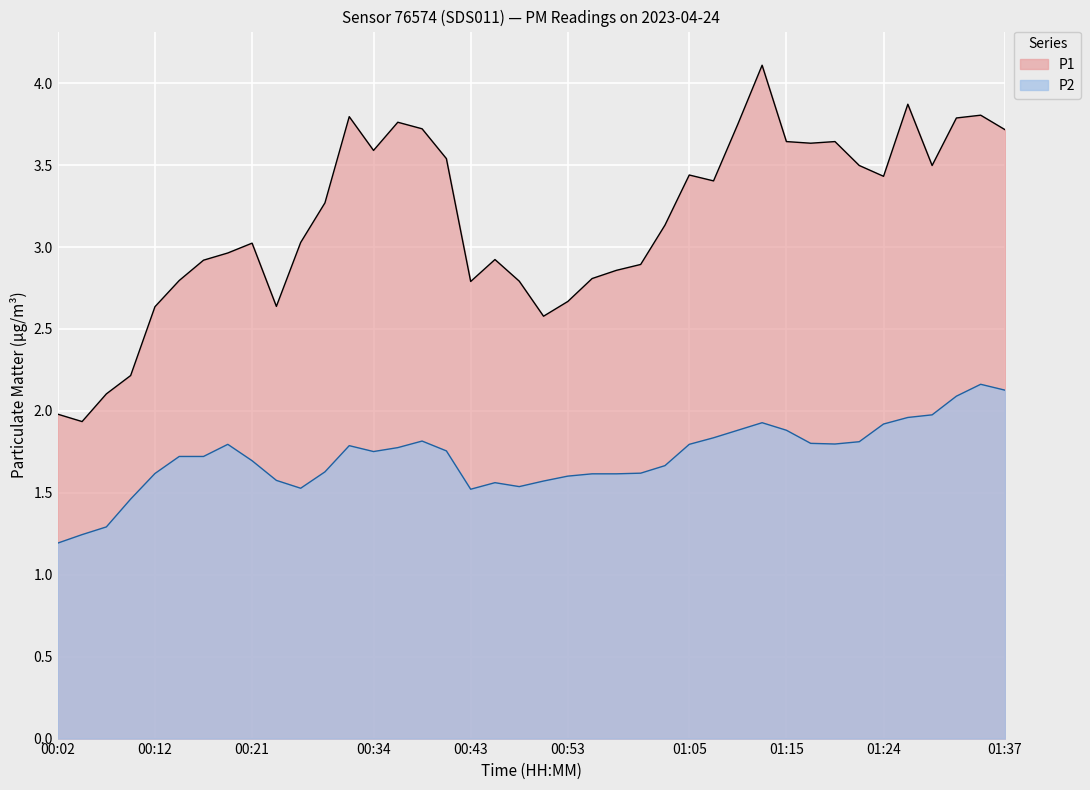

True or false: P1 has a value of 2.3 at 01:15.

False